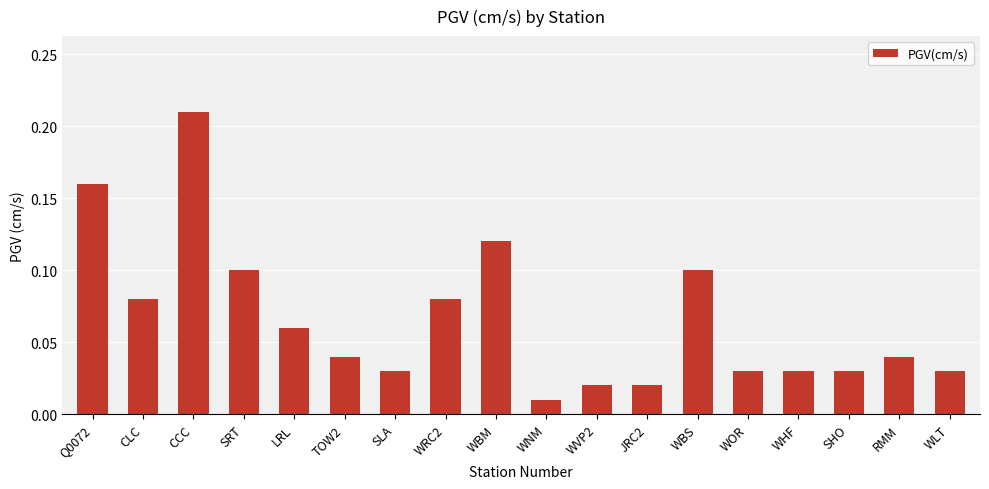

Is it true that the value at WBS is 0.1?

True